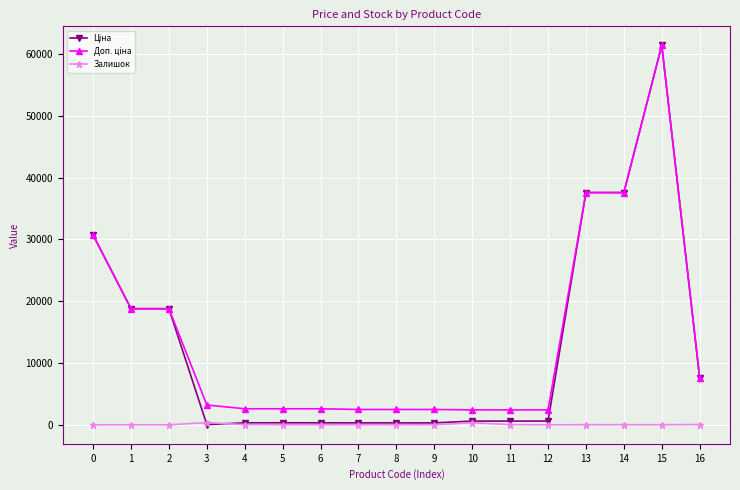

At which category is the sum across all series the highest?

15